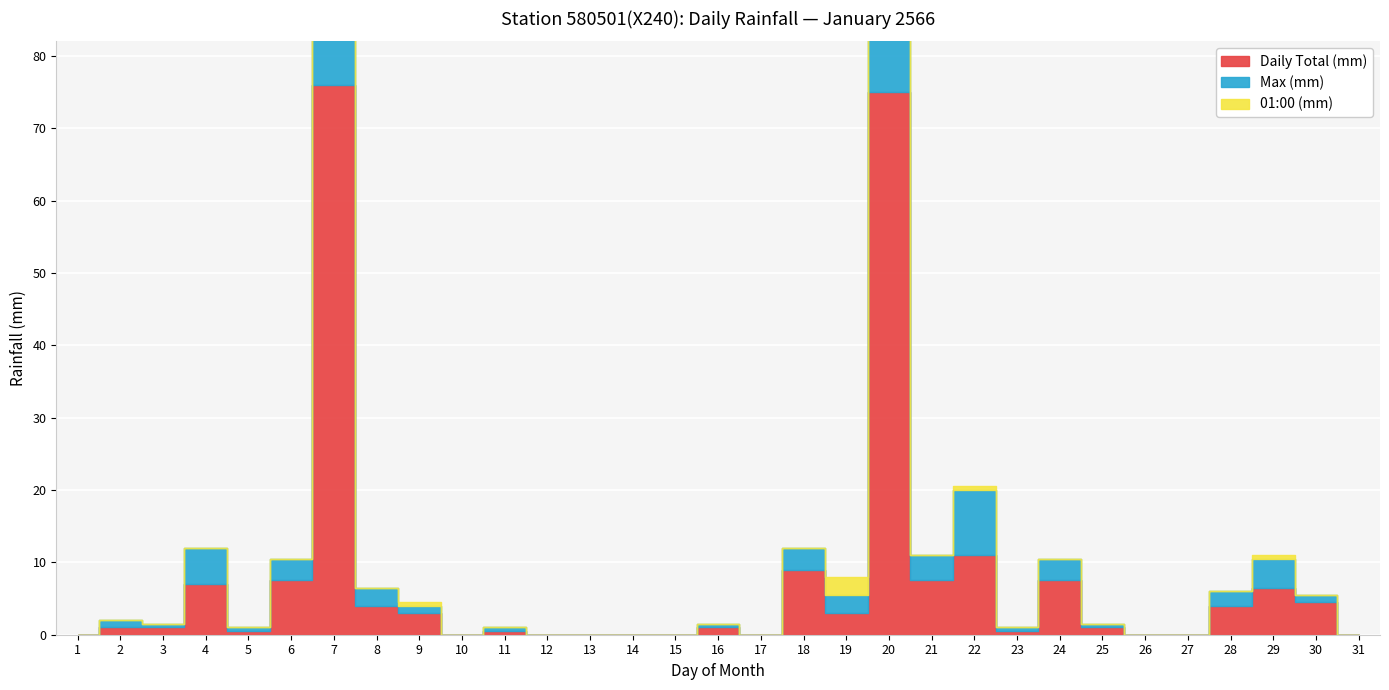

True or false: 01:00 (mm) and Daily Total (mm) intersect in this chart.

False